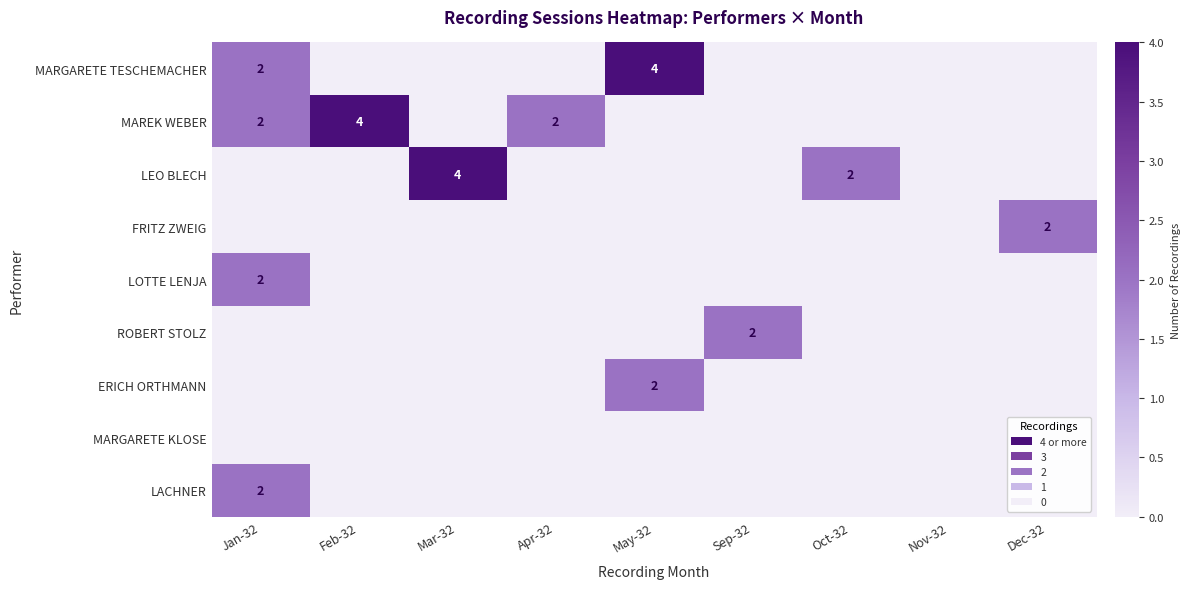

At which label does MARGARETE KLOSE reach its minimum?

Jan-32